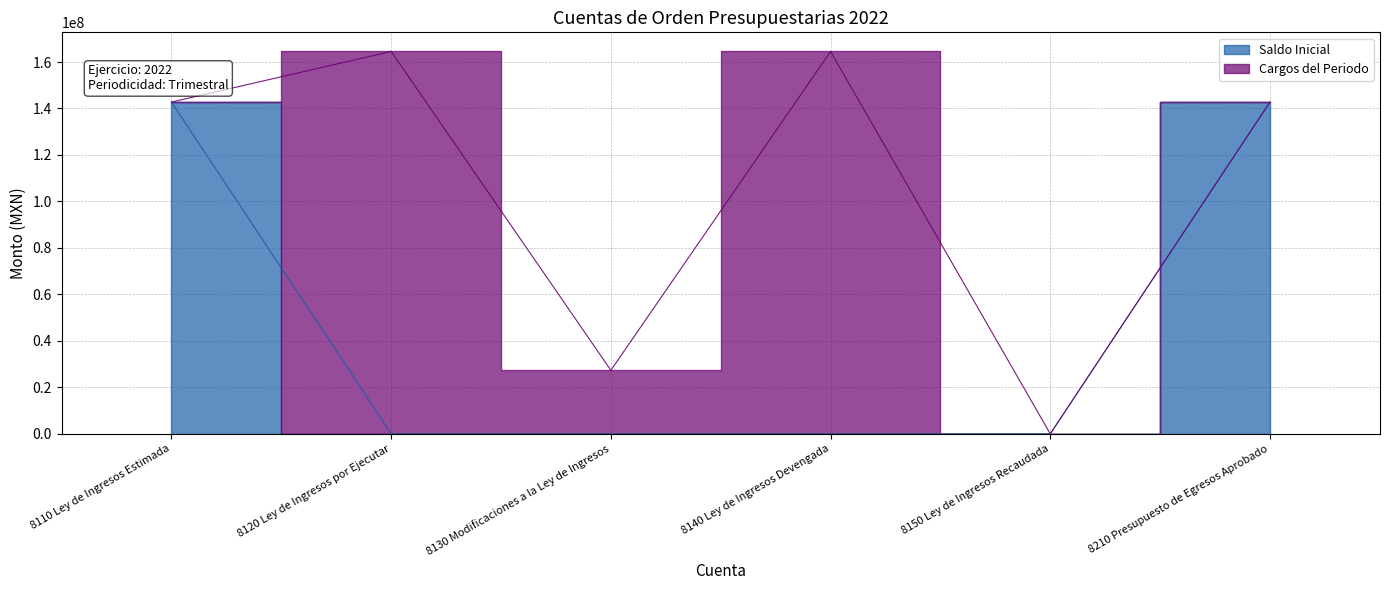

Which label corresponds to the smallest value in the chart?

8120 Ley de Ingresos por Ejecutar